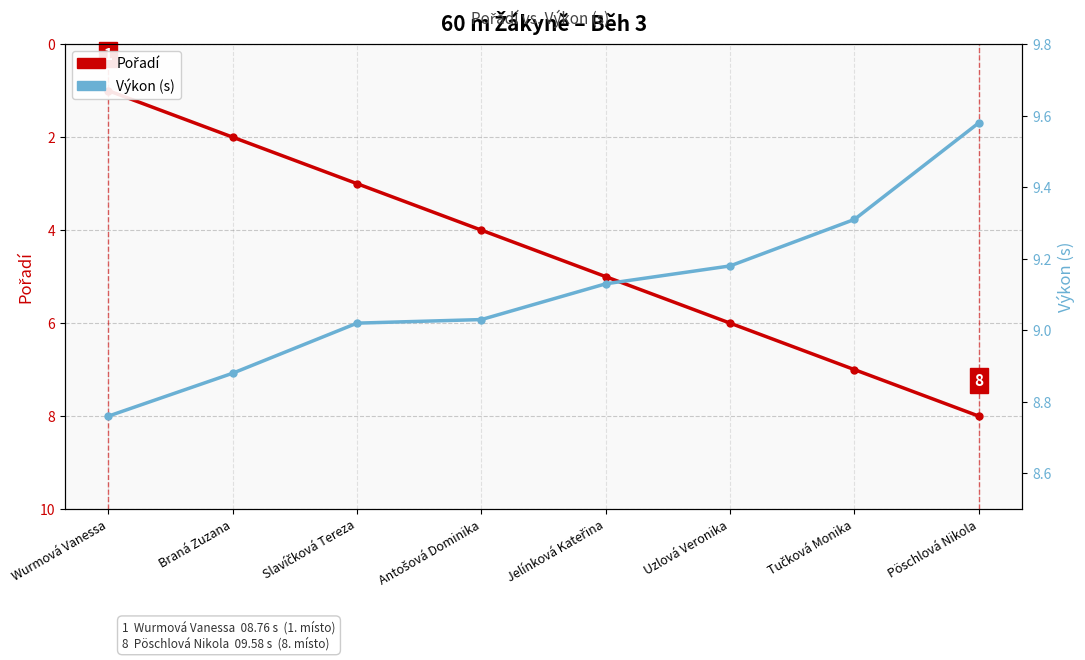

Count the Pořadí values in the range 3 to 7.

5